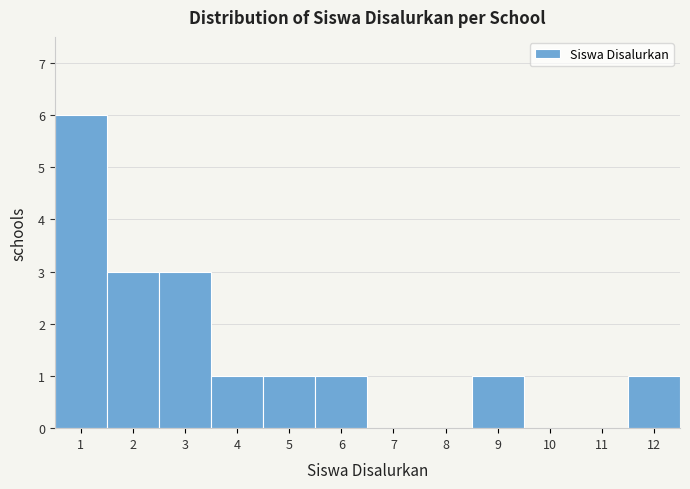

Reading left to right, transcribe this chart: for each bar, give the range it covers on the x-axis and its height. The values are not printed on the chart, so give them approximately, as read against the axis.

0.5 to 1.5: 6
1.5 to 2.5: 3
2.5 to 3.5: 3
3.5 to 4.5: 1
4.5 to 5.5: 1
5.5 to 6.5: 1
6.5 to 7.5: 0
7.5 to 8.5: 0
8.5 to 9.5: 1
9.5 to 10.5: 0
10.5 to 11.5: 0
11.5 to 12.5: 1